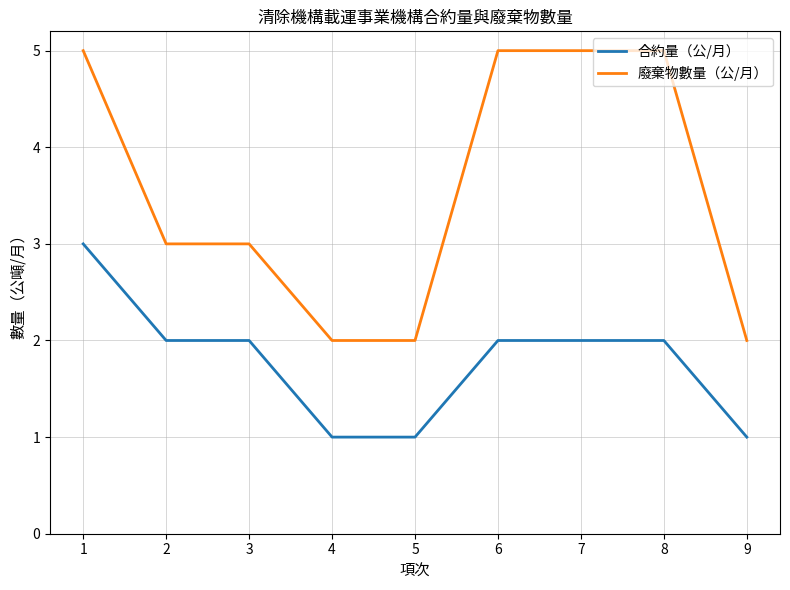

True or false: 廢棄物數量（公/月） and 合約量（公/月） cross at least once.

False